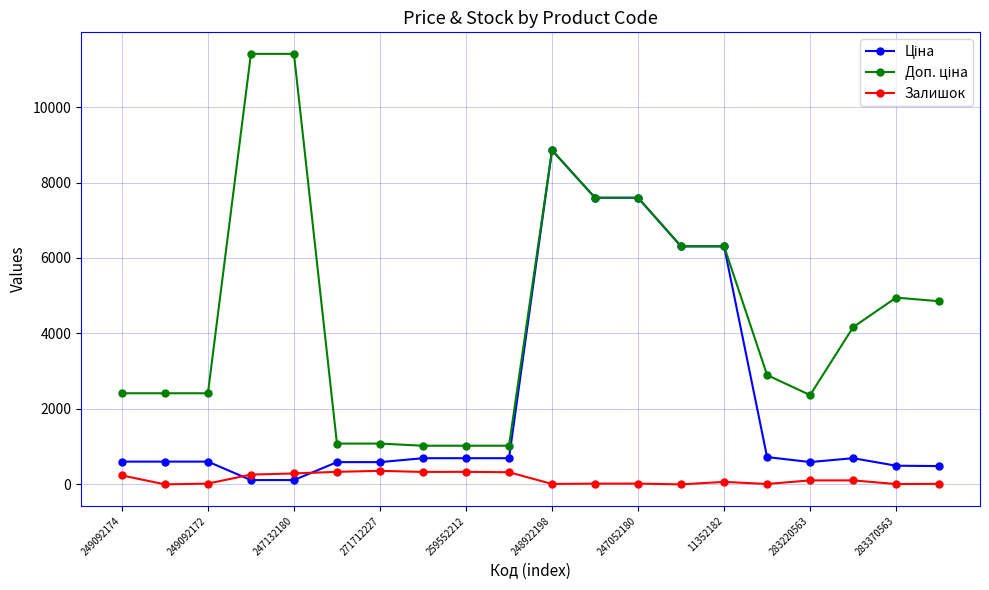

What is the maximum value for Залишок?

359.0